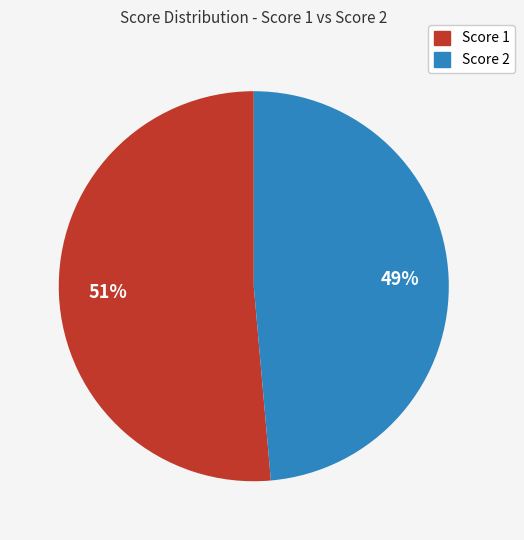

Is there any slice that represents more than half of the pie?

Yes